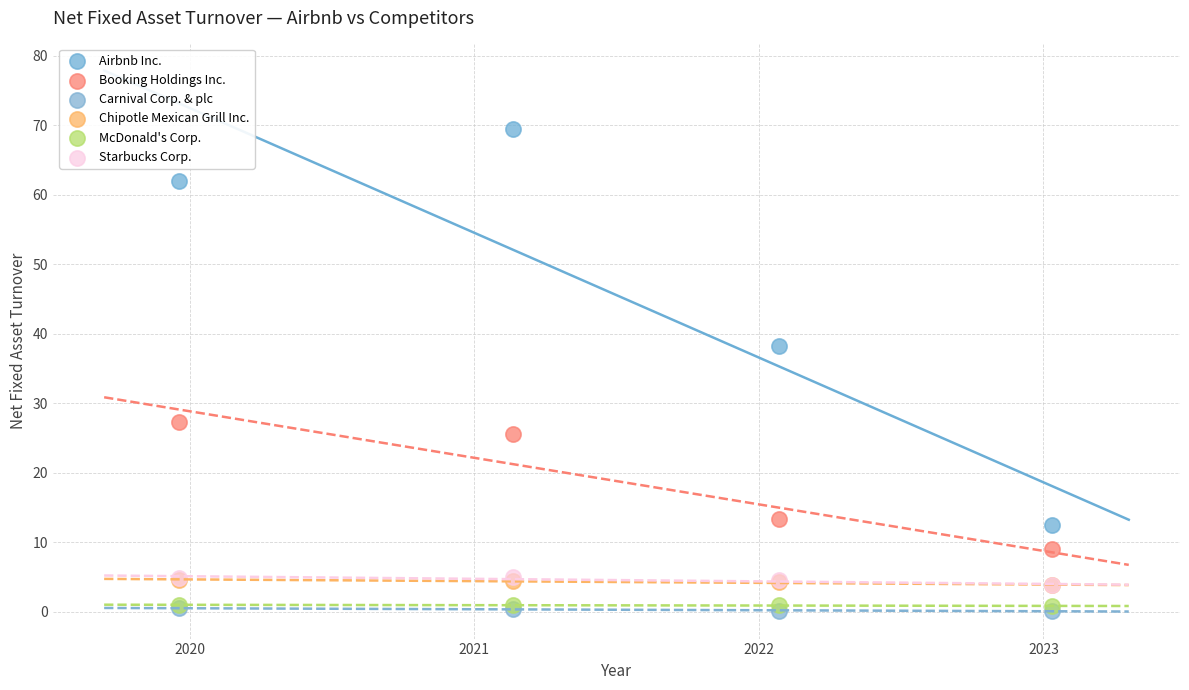

What are all the series names shown in the legend?

Airbnb Inc., Booking Holdings Inc., Carnival Corp. & plc, Chipotle Mexican Grill Inc., McDonald's Corp., Starbucks Corp.